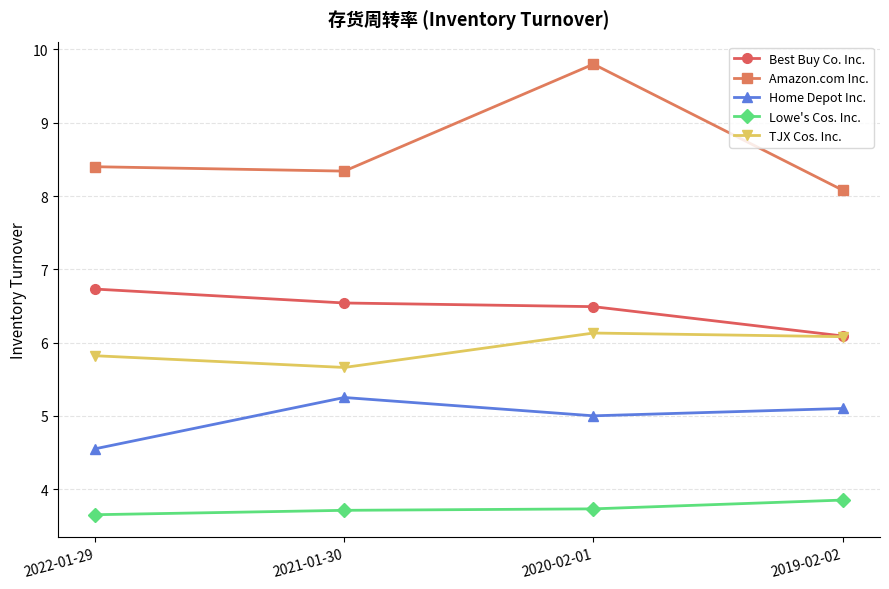

Rank the series at 2020-02-01 from highest to lowest value.

Amazon.com Inc., Best Buy Co. Inc., TJX Cos. Inc., Home Depot Inc., Lowe's Cos. Inc.